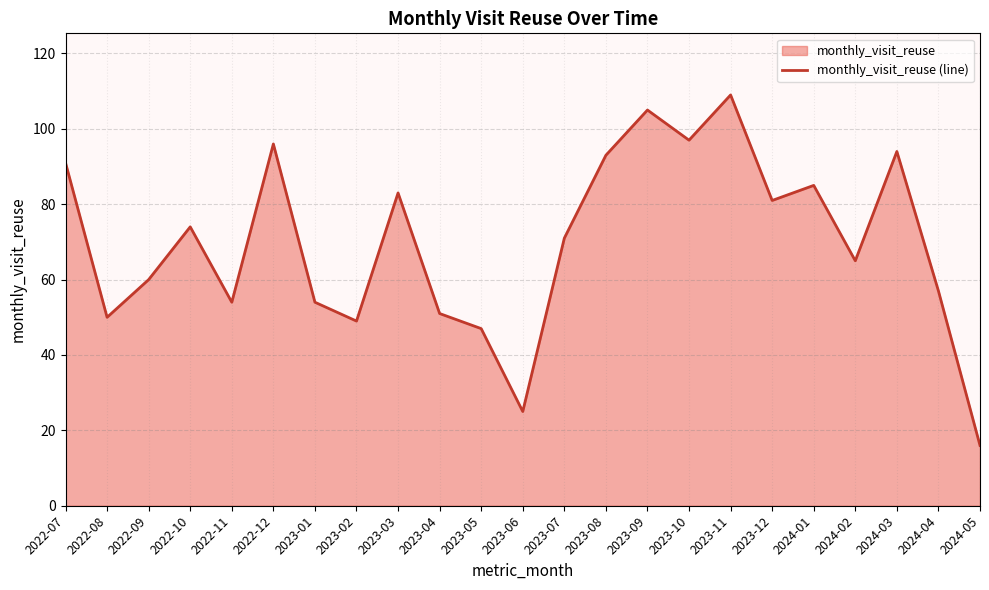

Rank the categories by value from highest to lowest.

2023-11, 2023-09, 2023-10, 2022-12, 2024-03, 2023-08, 2022-07, 2024-01, 2023-03, 2023-12, 2022-10, 2023-07, 2024-02, 2022-09, 2024-04, 2022-11, 2023-01, 2023-04, 2022-08, 2023-02, 2023-05, 2023-06, 2024-05